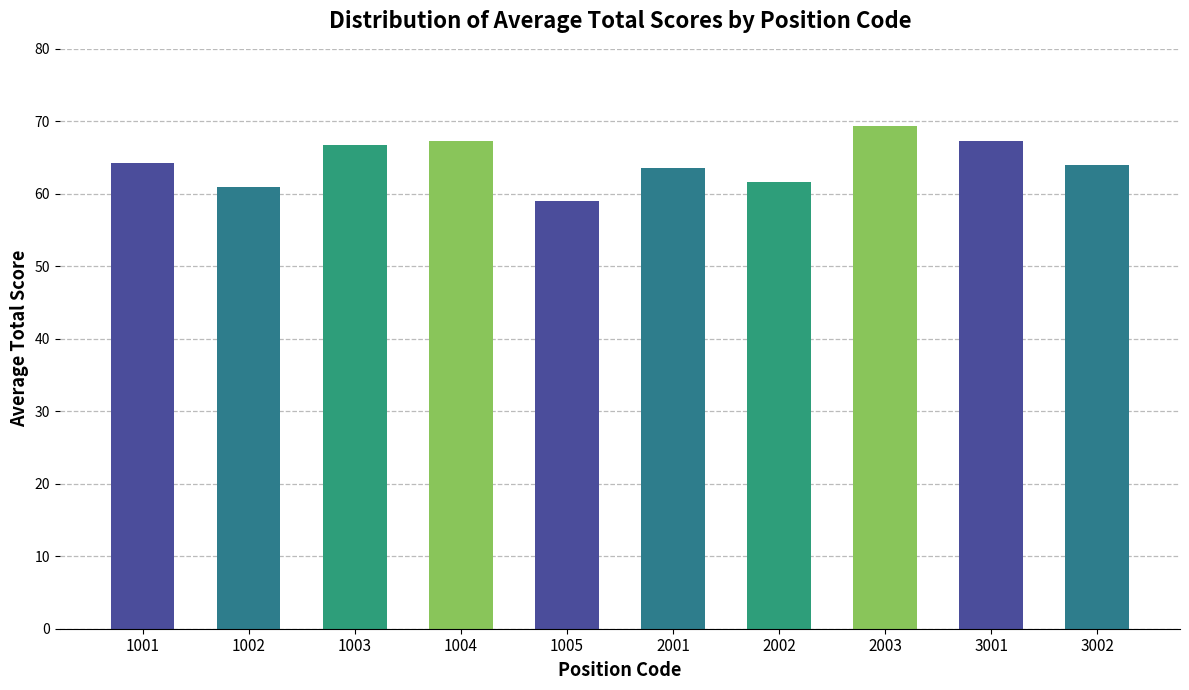

What is the approximate value at 2002?

61.7